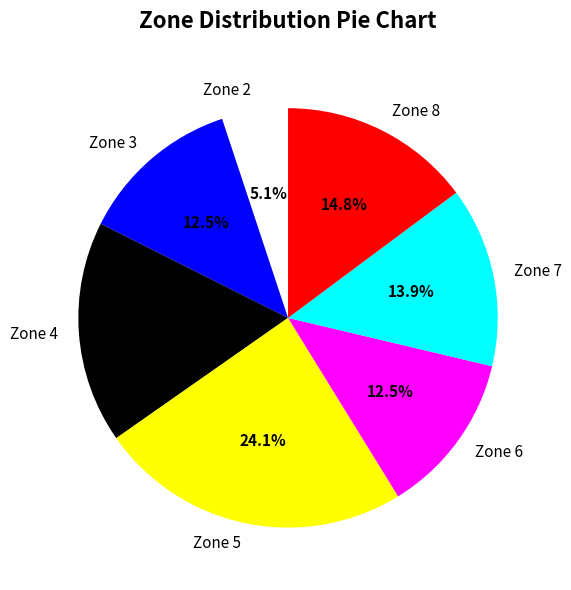

Which category has the biggest portion of the pie?

Zone 5